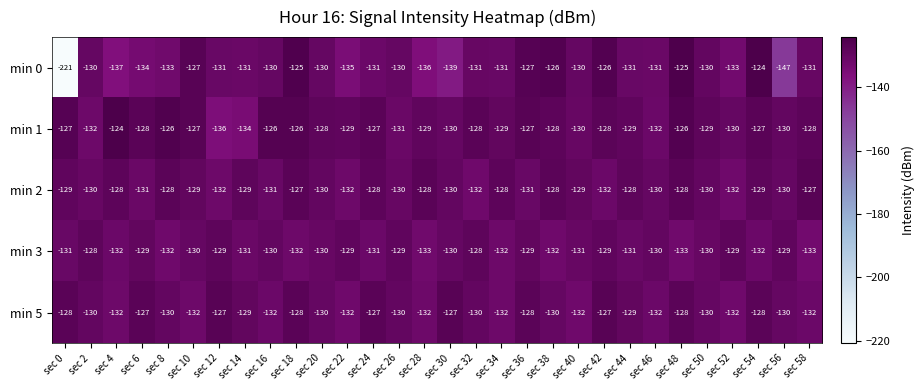

The min 3 series shows -42 at sec 0. True or false?

False